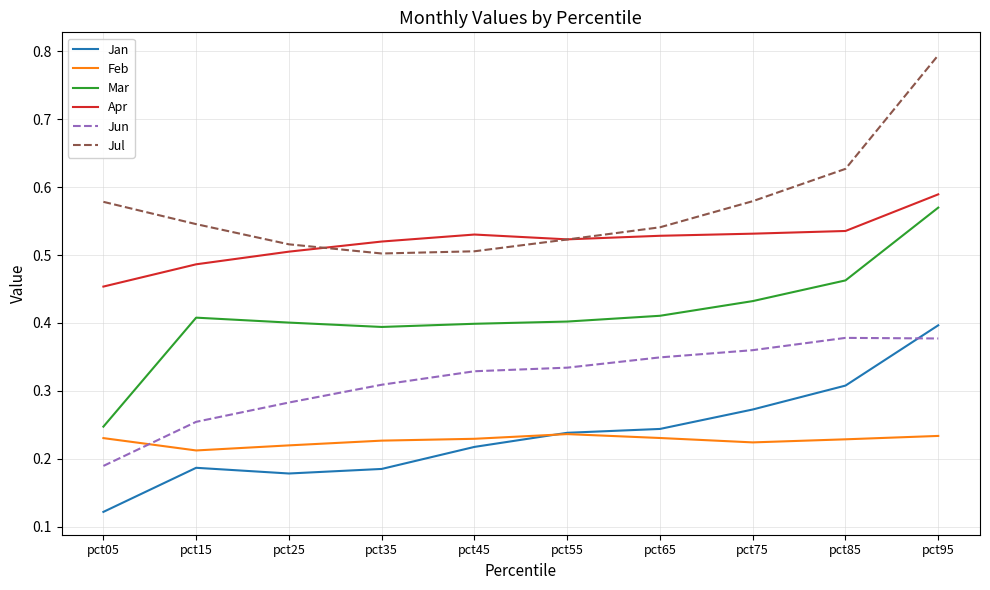

Where is the first local maximum for Mar?

pct15